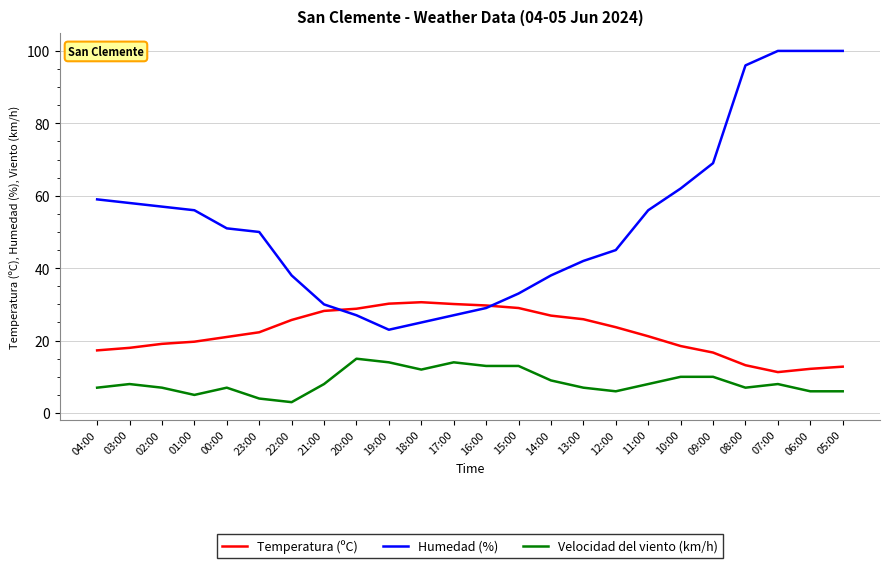

Where does the Humedad (%) series first go above 51?

04:00